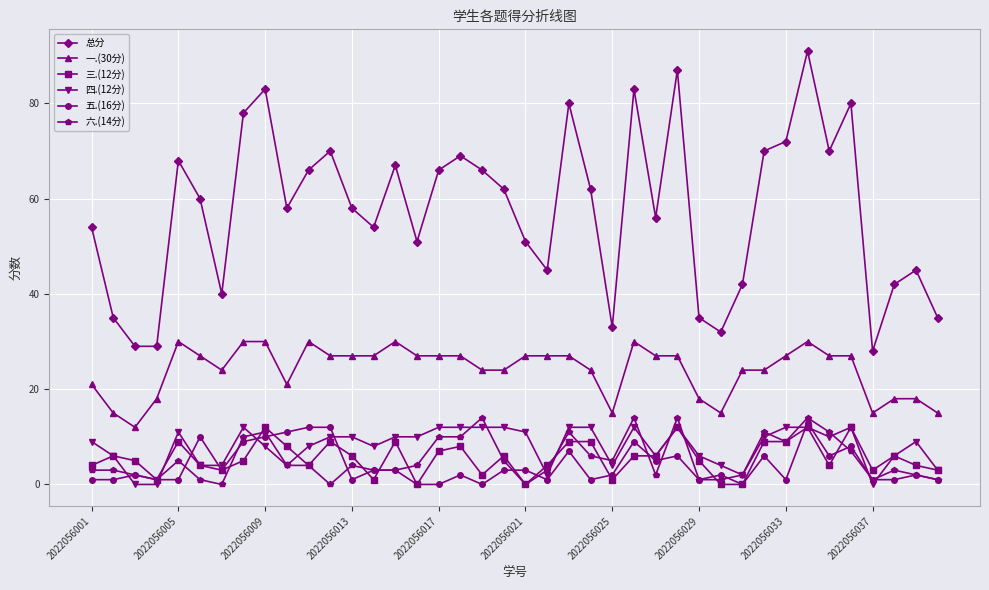

How many distinct data groups are displayed?

6